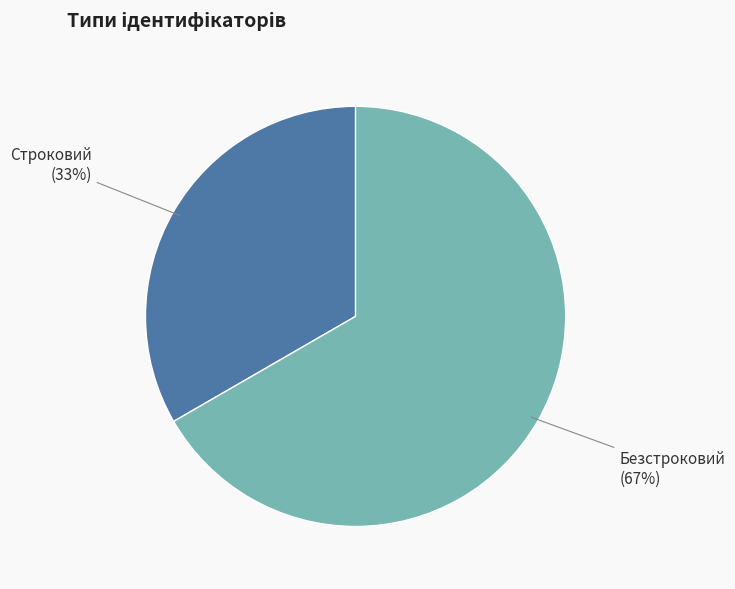

Which slice is the largest?

Безстроковий